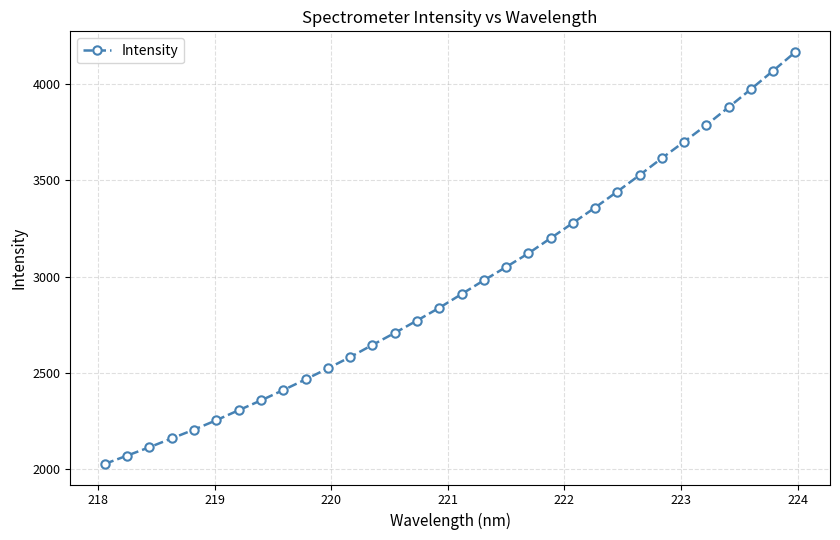

What is the sum of all values?

94519.3